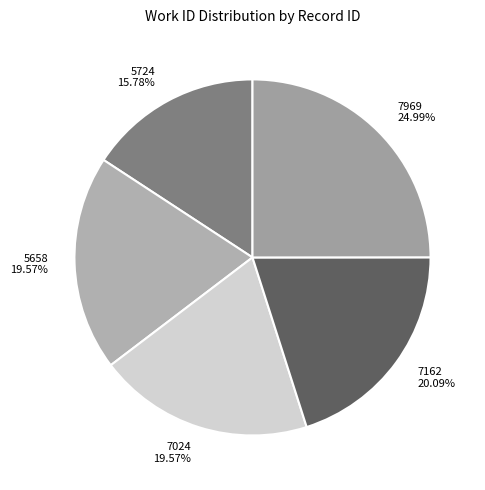

What is the smallest slice in the pie chart?

5724